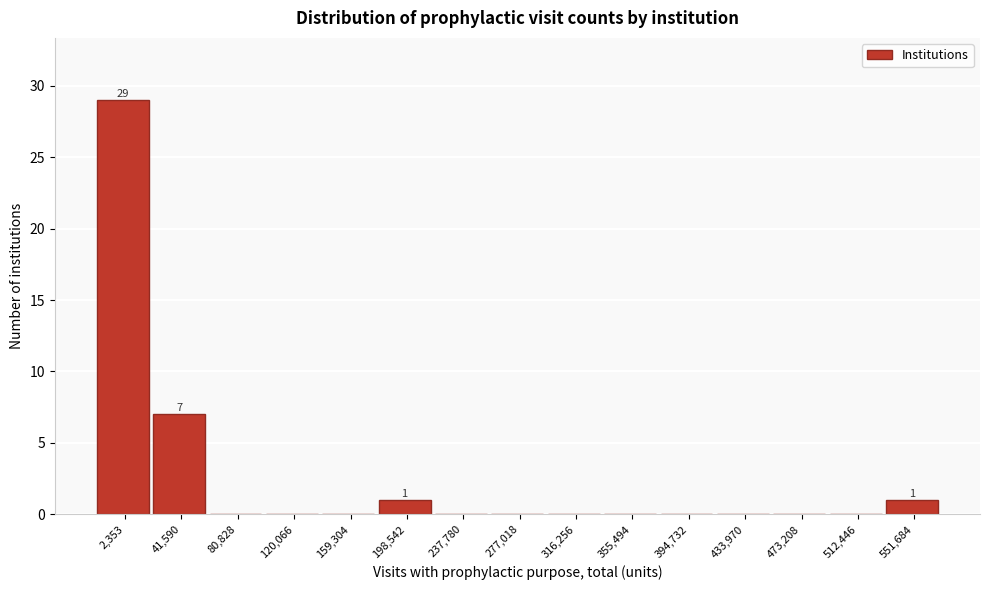

Reading left to right, transcribe all the data shown in this chart.

2,353=29	41,590=7	80,828=0	120,066=0	159,304=0	198,542=1	237,780=0	277,018=0	316,256=0	355,494=0	394,732=0	433,970=0	473,208=0	512,446=0	551,684=1